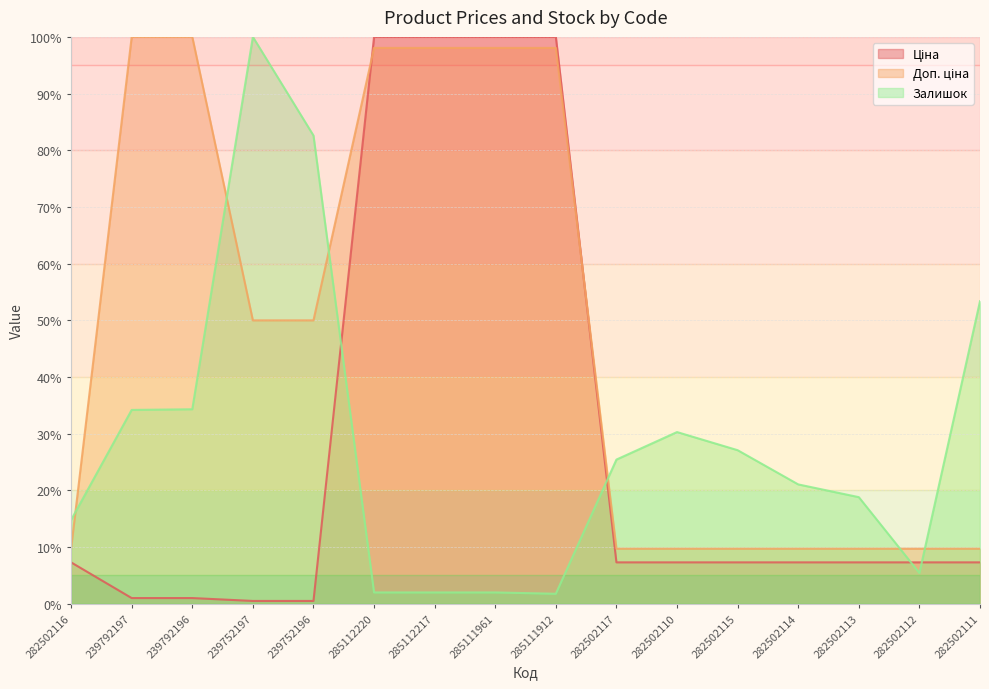

True or false: Залишок and Ціна intersect in this chart.

True